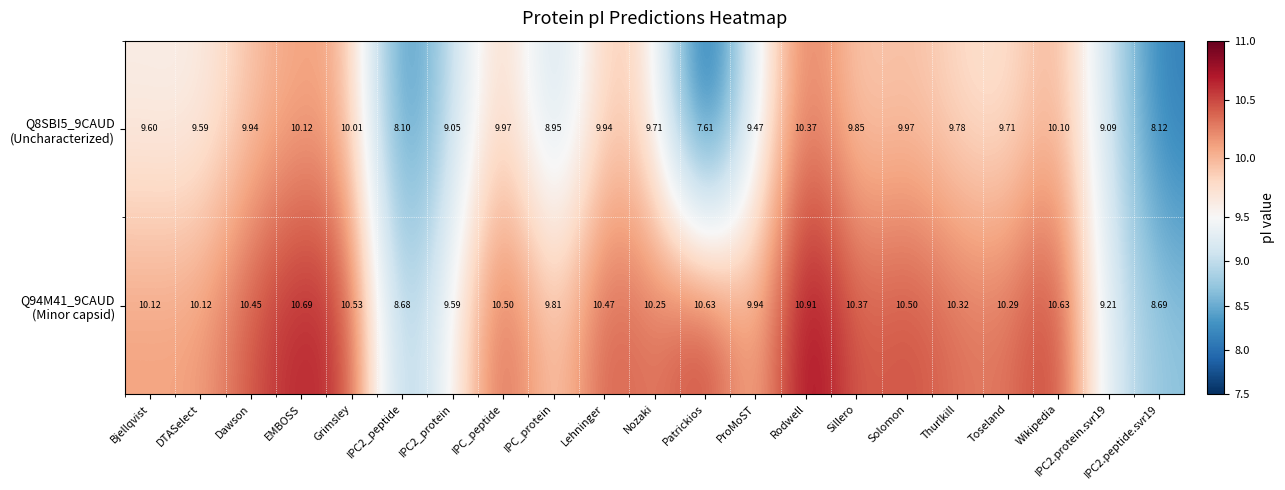

At which category is the sum across all series the highest?

Rodwell